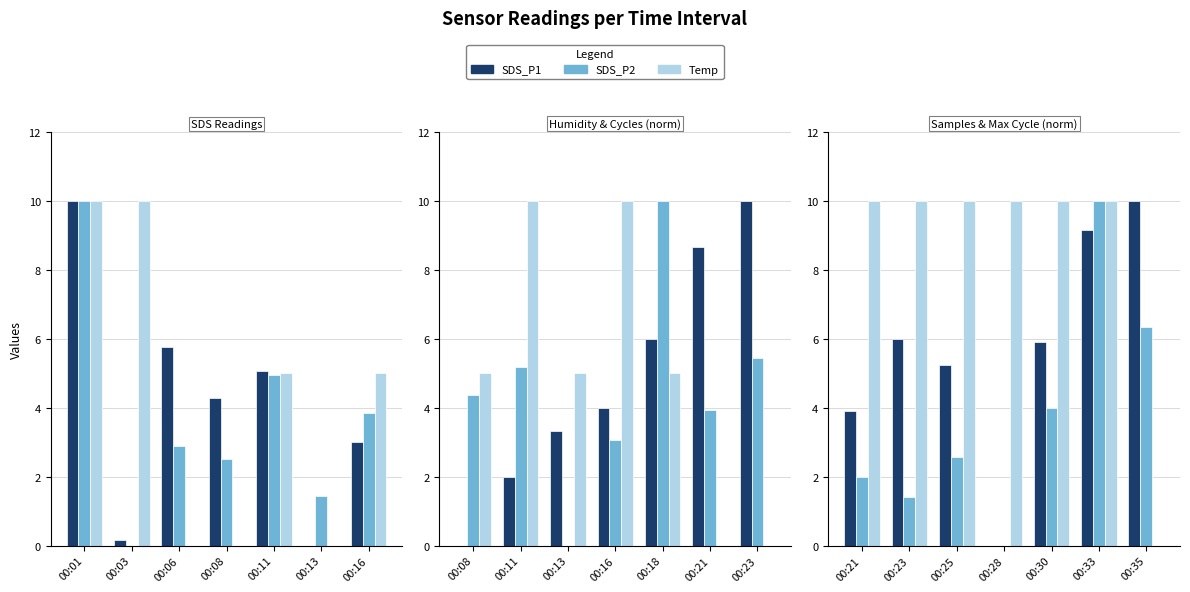

Which series has the largest total across all categories?

Temp